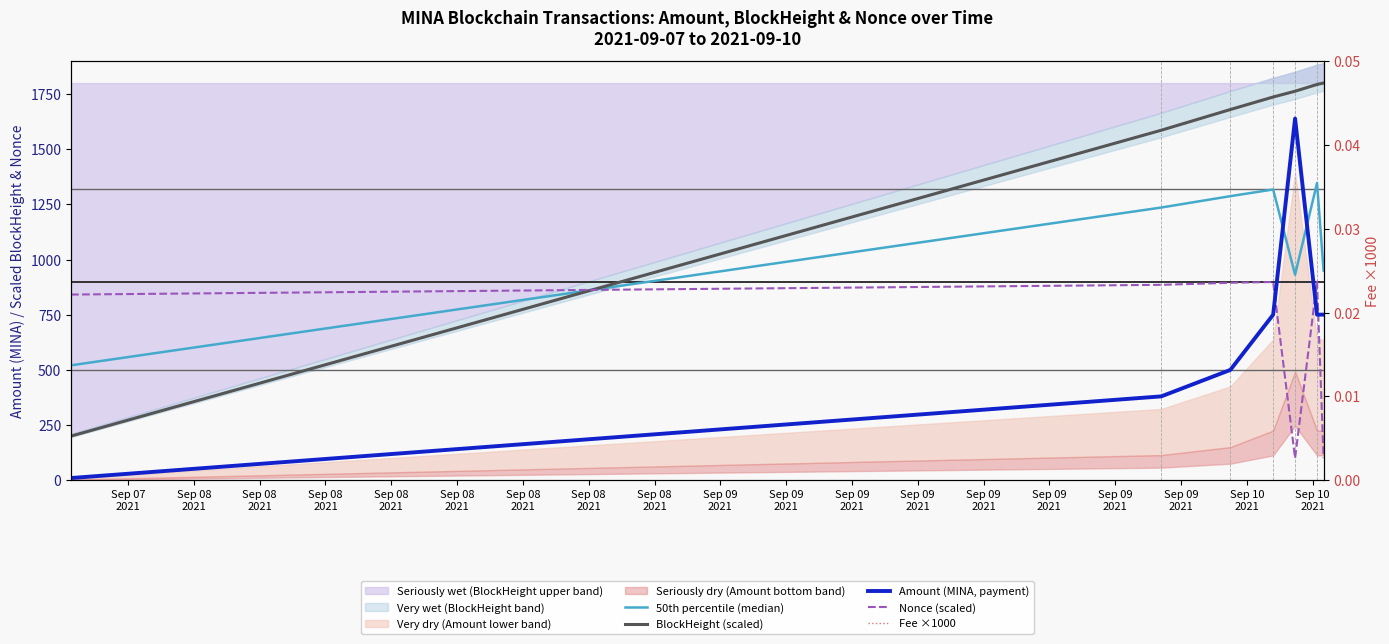

What is the sum of all Fee ×1000 values?

120.2